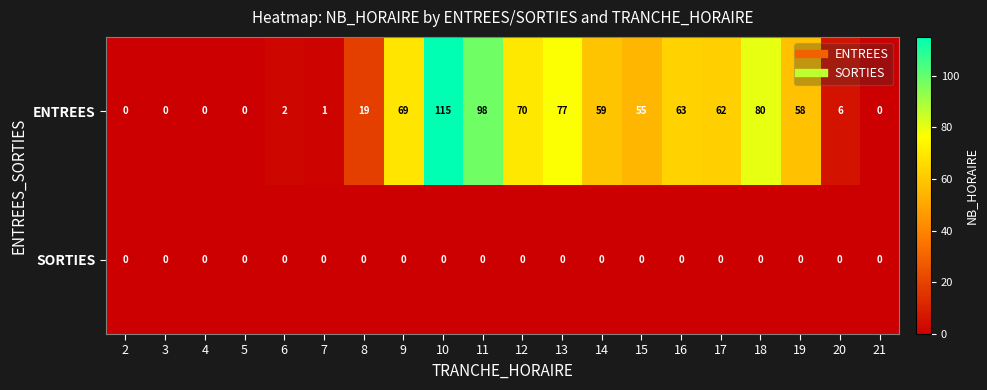

Is it true that ENTREES equals 0 at 3?

True